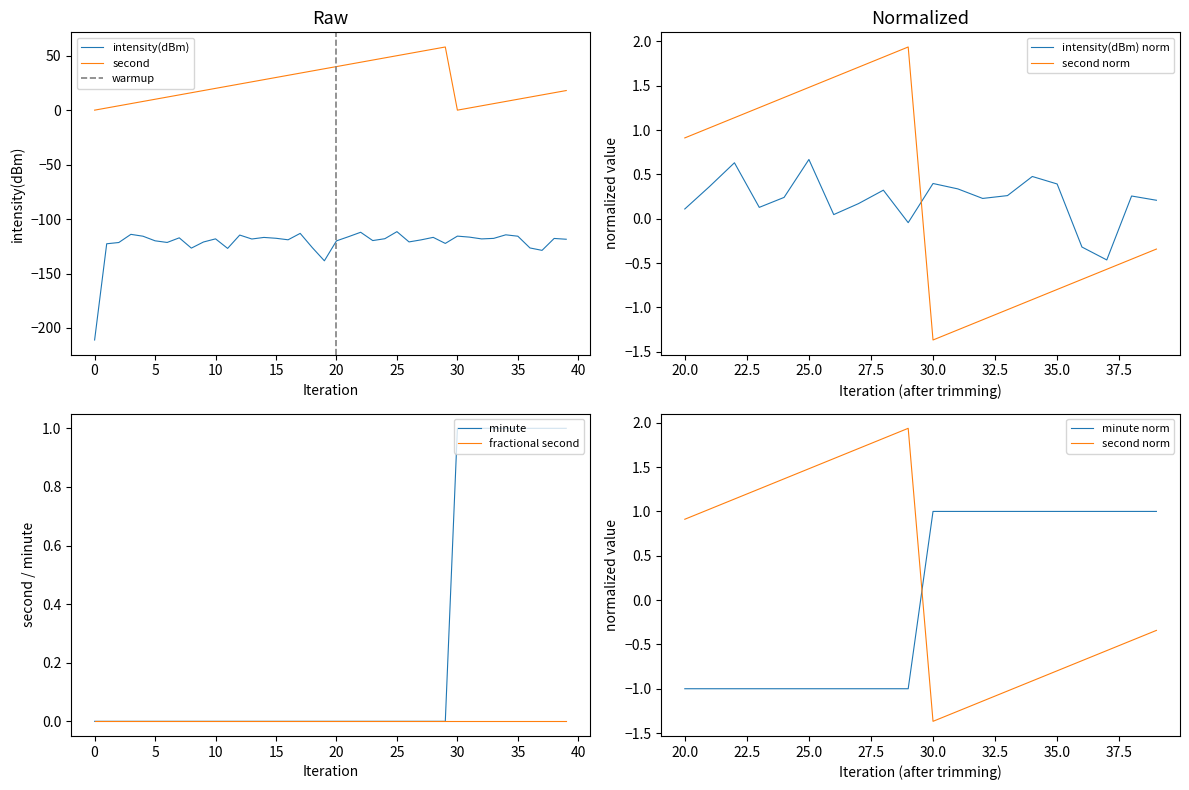

What is the highest value of the second series?

58.0